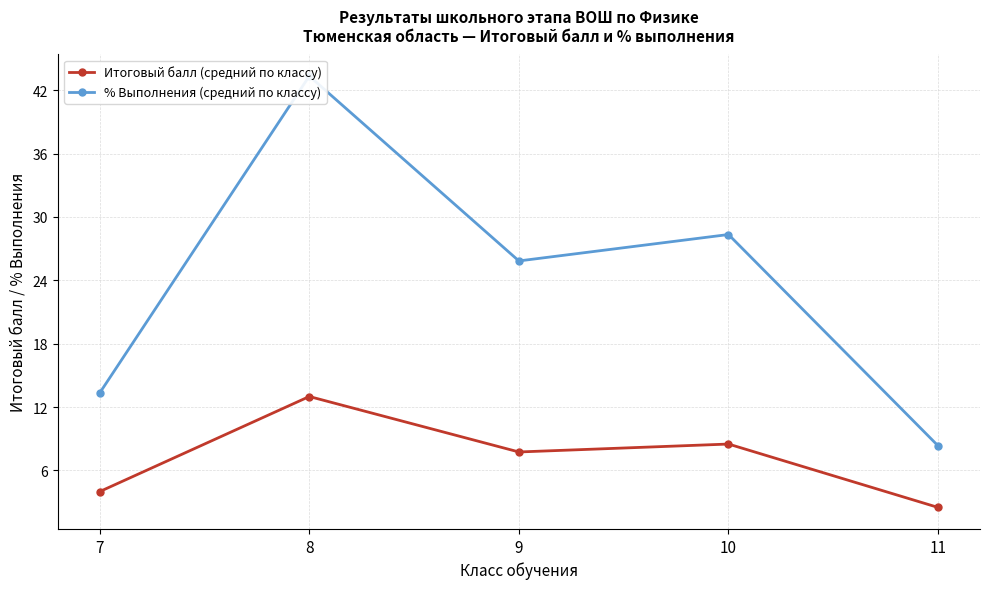

At which category does Итоговый балл (средний по классу) reach its first local valley?

9